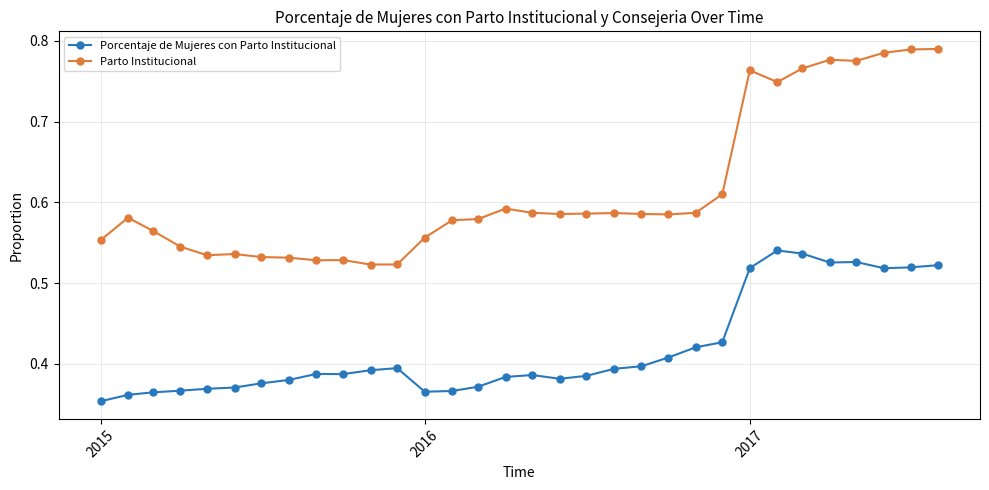

Count the Parto Institucional values in the range 0 to 1.

32